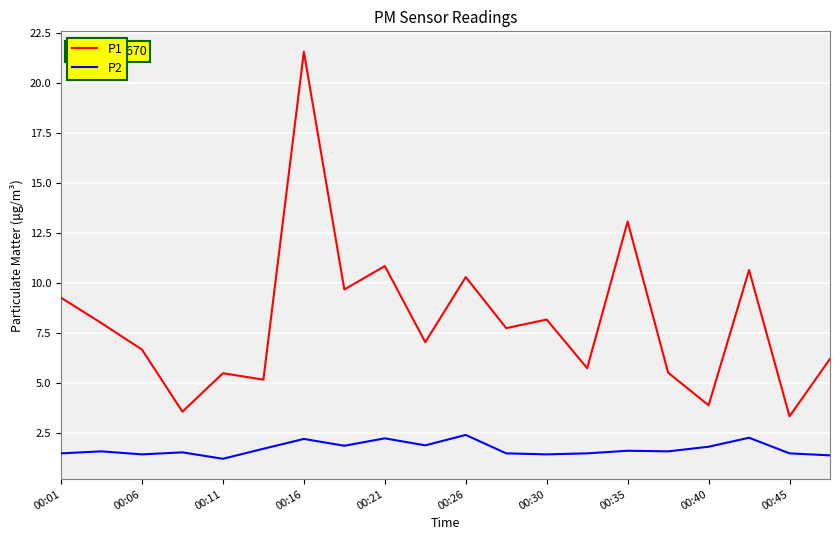

List the series in order of their peak value, lowest first.

P2, P1